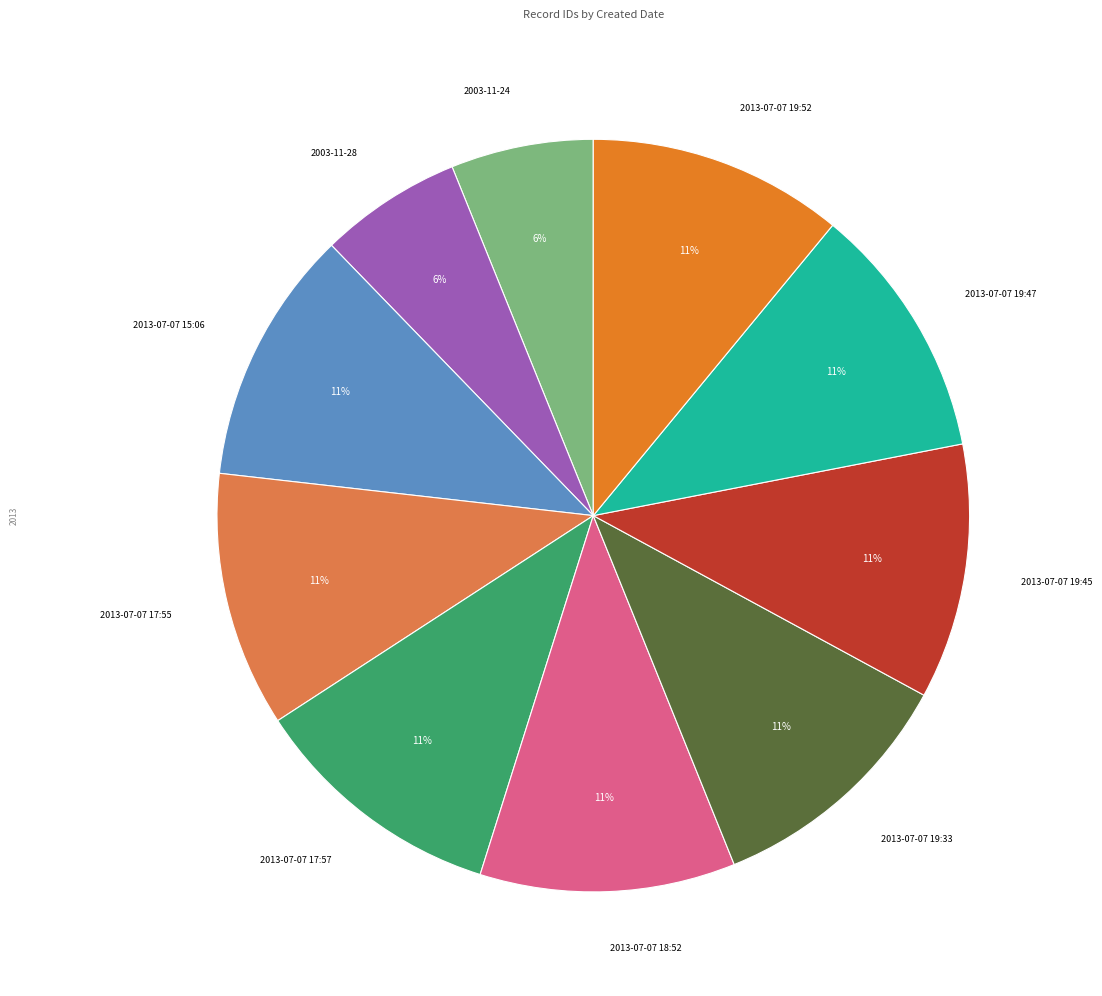

To the nearest percent, what is the average slice percentage?

10%